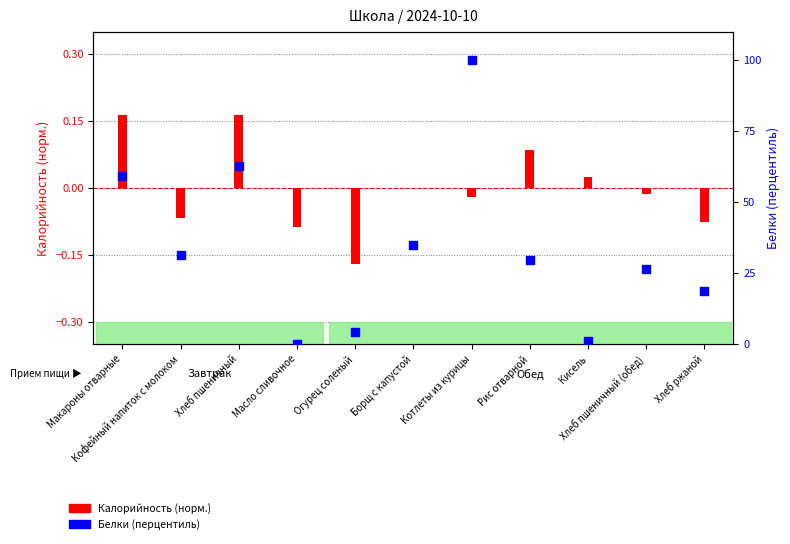

Between Хлеб пшеничный and Кисель, which is larger?

Хлеб пшеничный